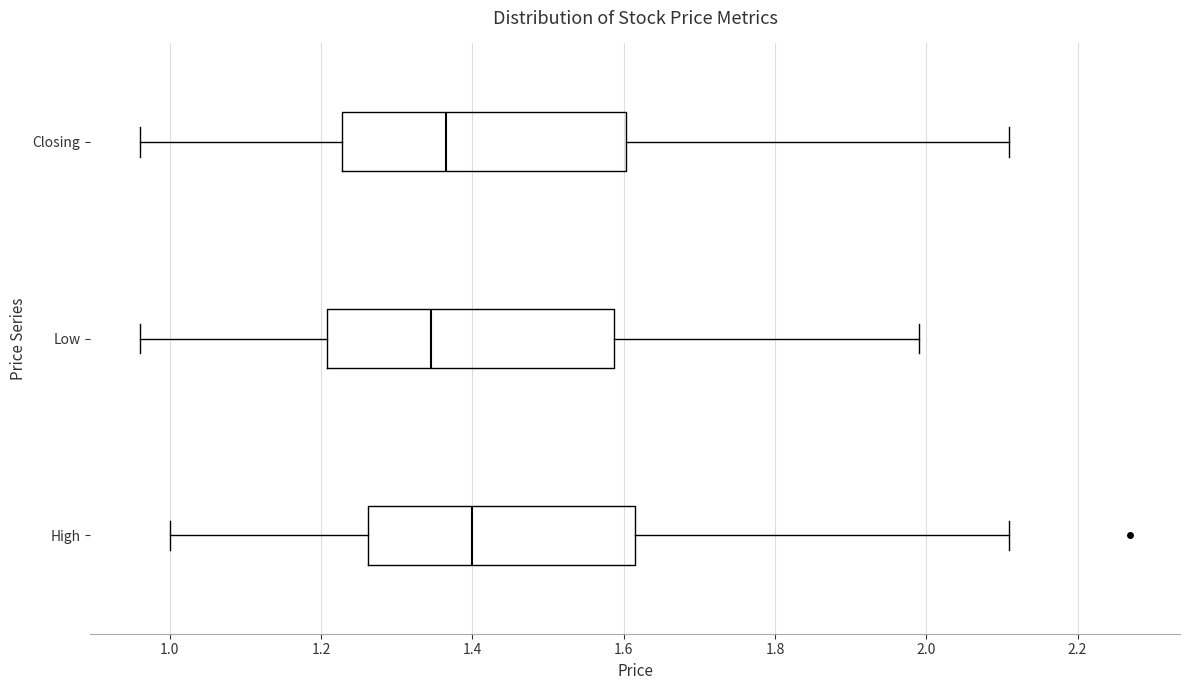

Reading bottom to top, transcribe this box plot: for each box, give where its median line is, the range the box spans, and where its two whiskers end, as read against the x-axis. The values are not printed on the chart, so give them approximately, as read against the axis.

High: median 1.40, box 1.26 to 1.62, whiskers 1.00 to 2.12
Low: median 1.34, box 1.20 to 1.58, whiskers 0.96 to 2.00
Closing: median 1.36, box 1.22 to 1.60, whiskers 0.96 to 2.12